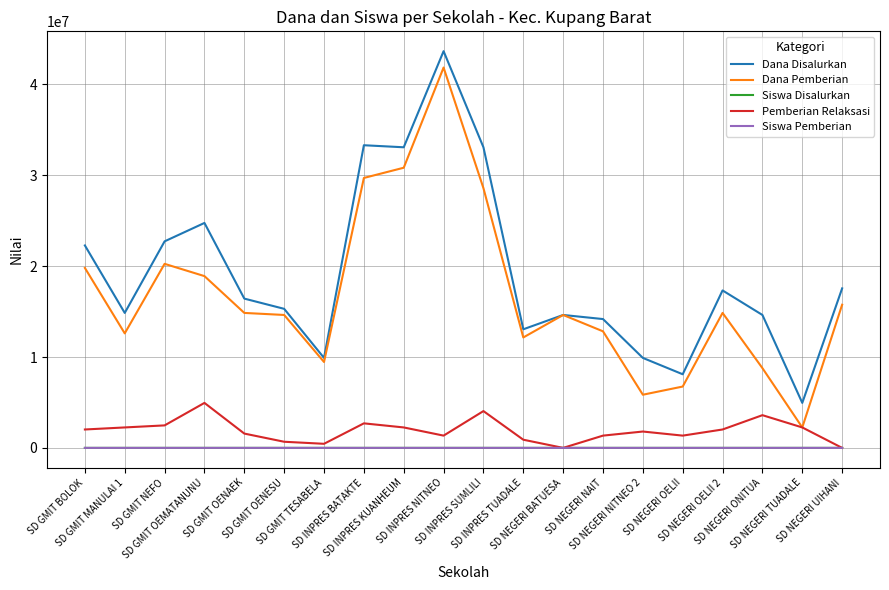

What is the total value across all series at SD NEGERI OELII 2?

34200072